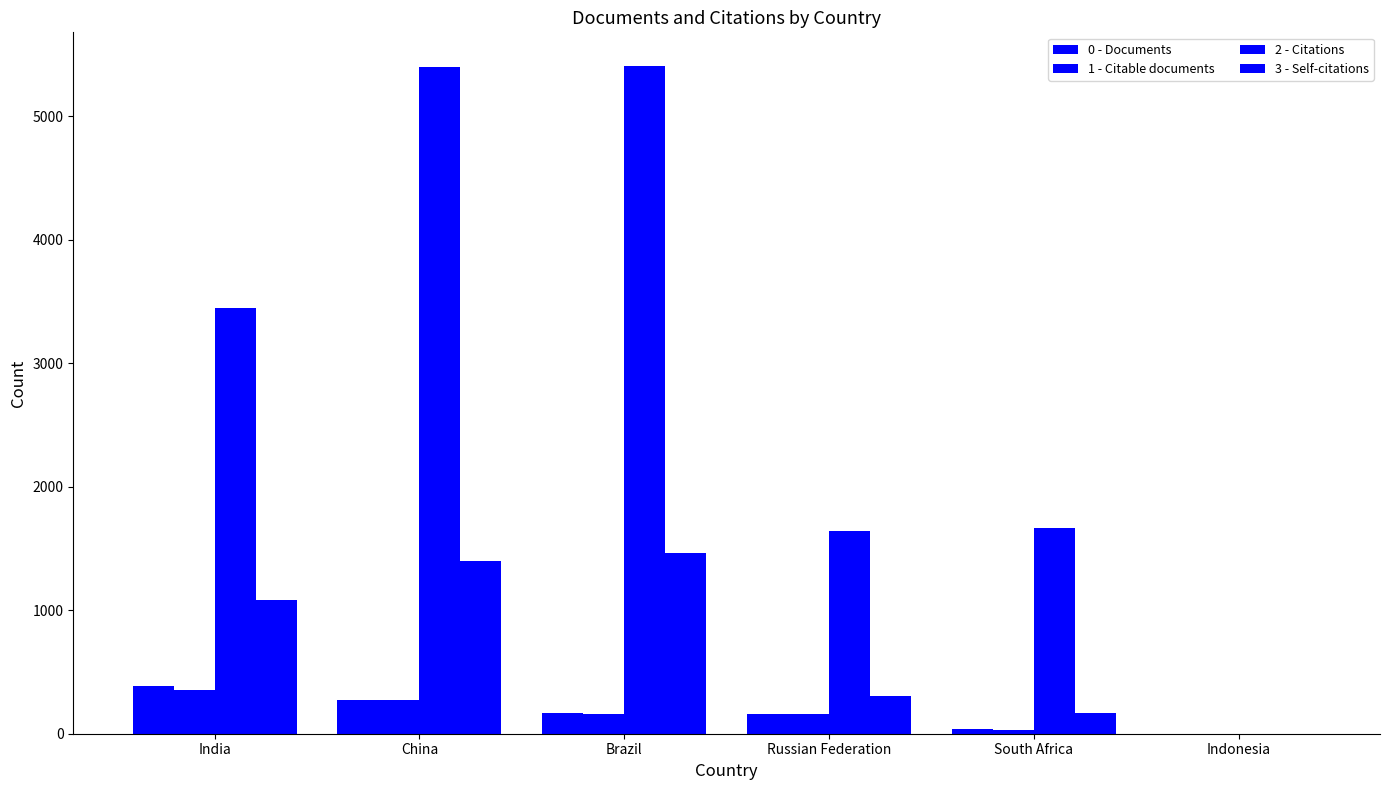

Which series has the widest spread of values?

2 - Citations